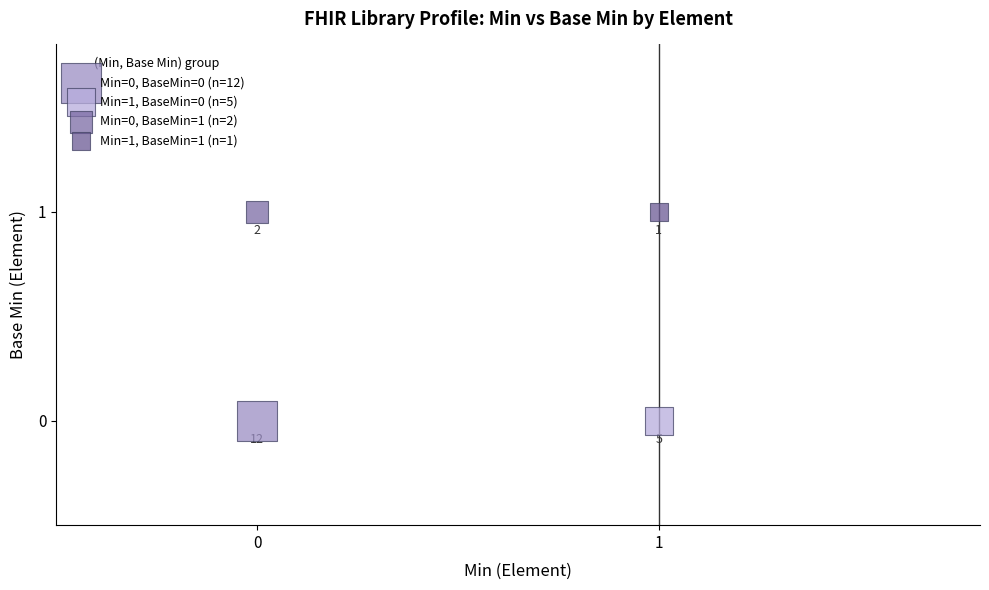

What are all the series names shown in the legend?

Min=0, BaseMin=0 (n=12), Min=1, BaseMin=0 (n=5), Min=0, BaseMin=1 (n=2), Min=1, BaseMin=1 (n=1)